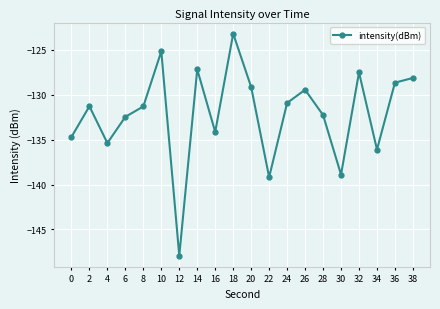

What is the value of the 8th point from the left?

-127.2